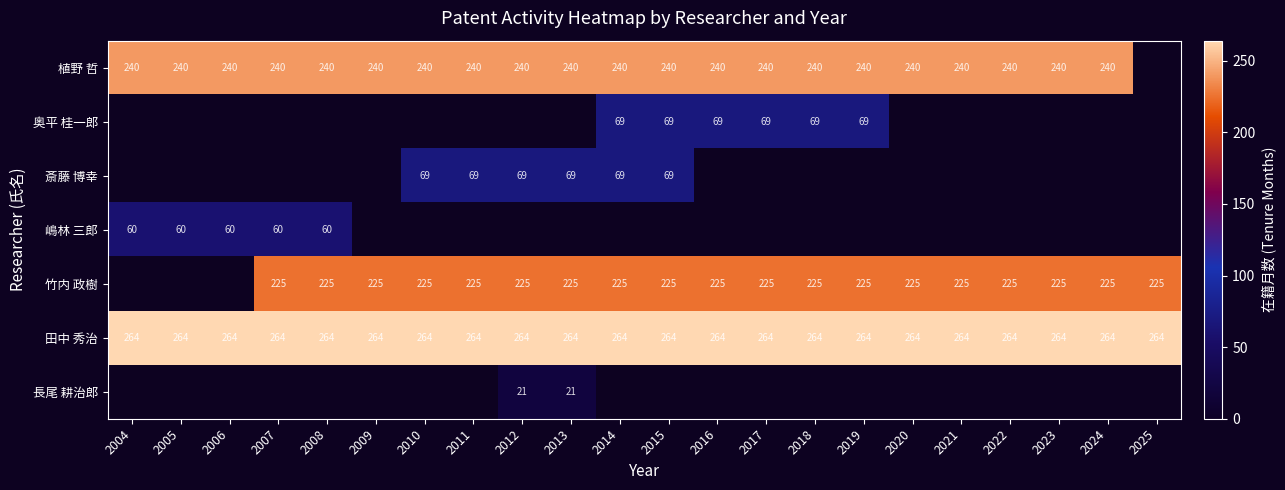

The value of 竹内 政樹 at 2012 is 225. True or false?

True